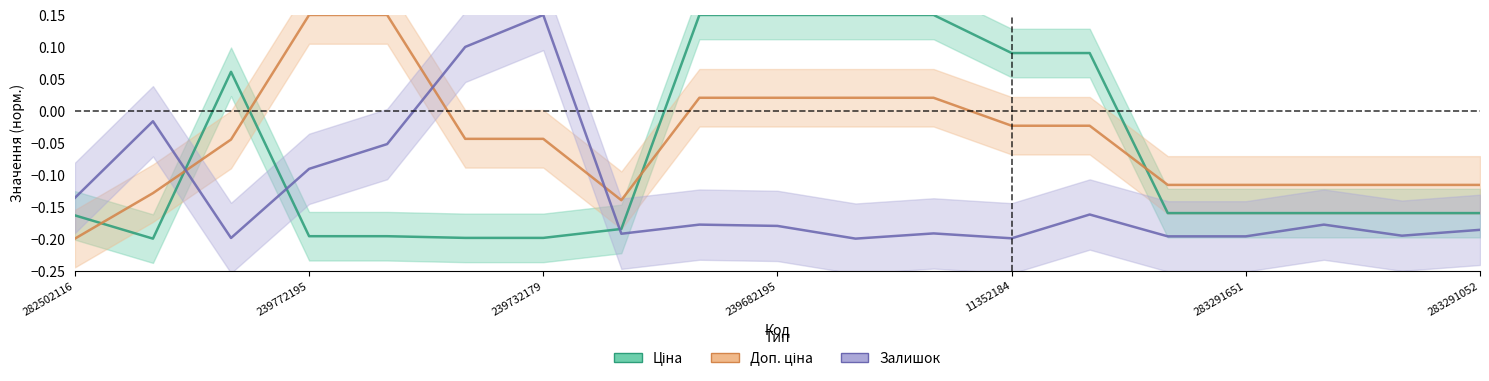

Which series has the largest total across all categories?

Доп. ціна